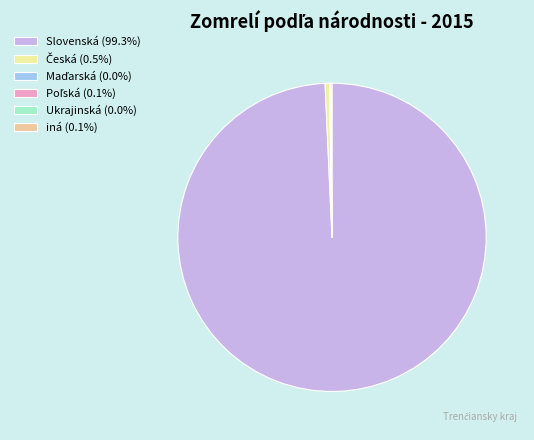

Does any single category account for the majority?

Yes